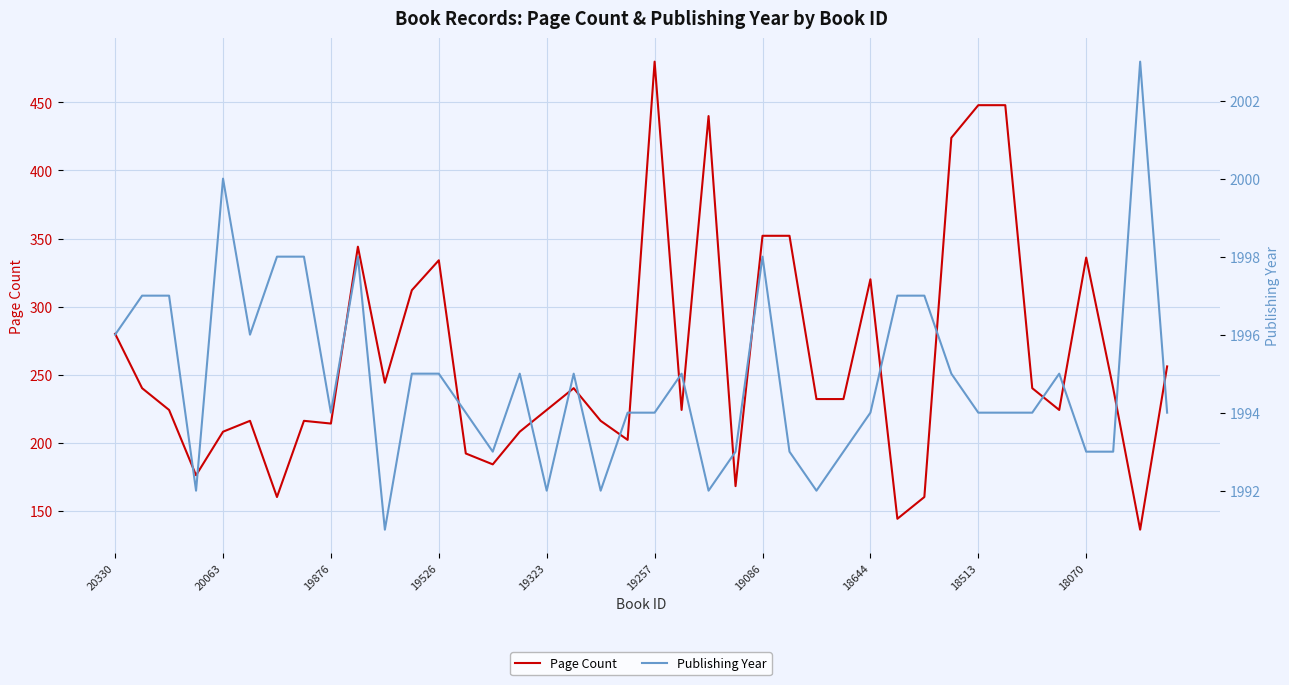

What is the highest value of the Page Count series?

480